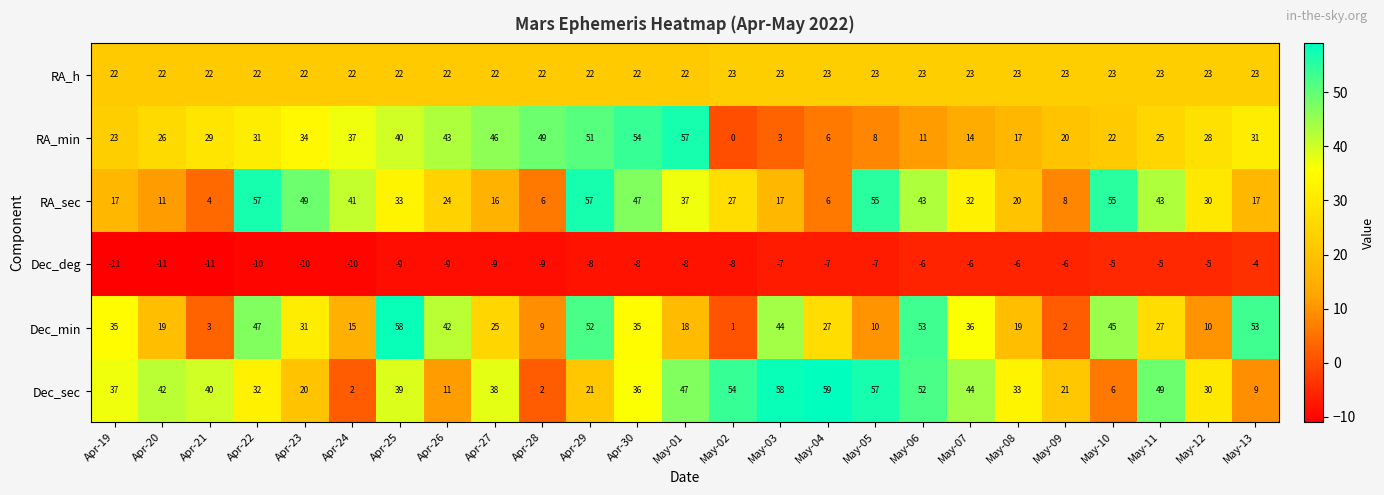

What is the total value across all series at Apr-26?

133